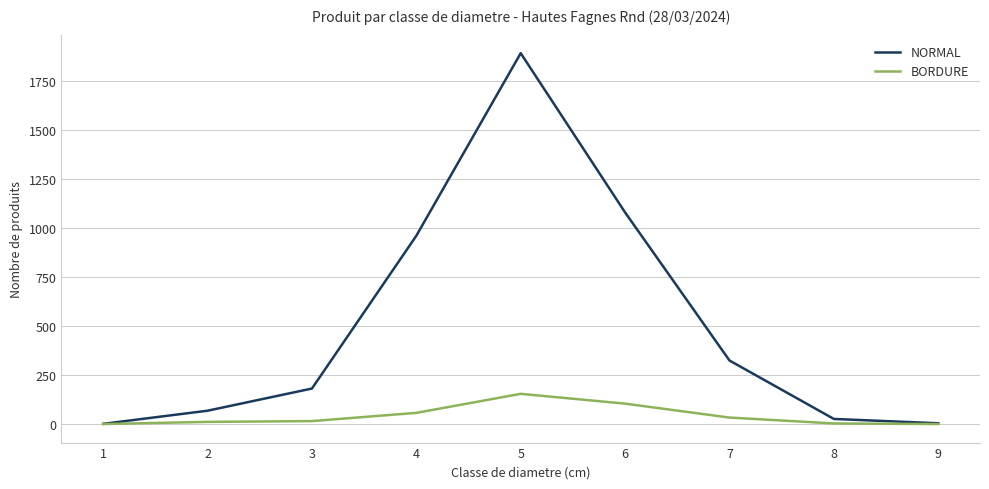

At which category is the sum across all series the highest?

5